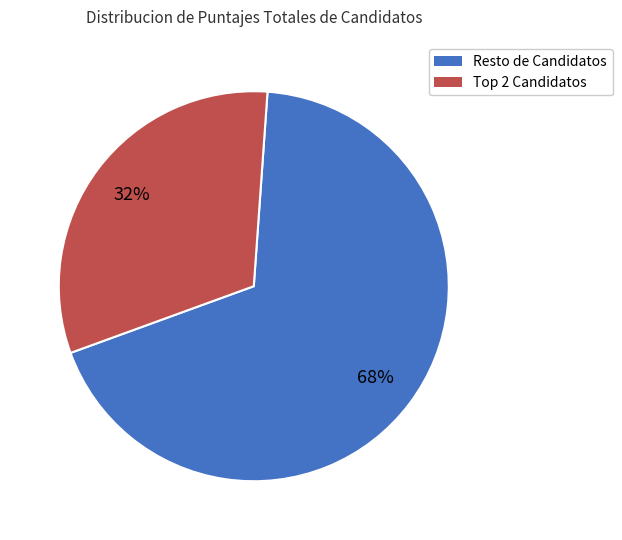

To the nearest percent, what is the average slice percentage?

50%